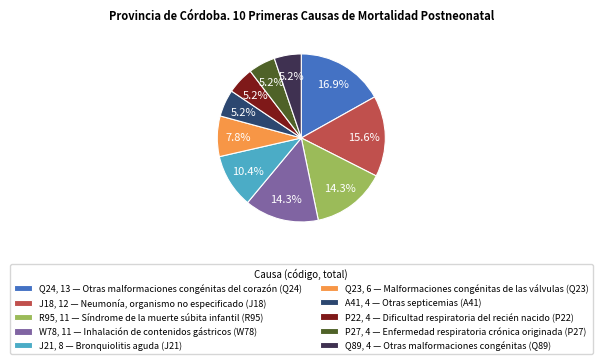

Does P27, 4 — Enfermedad respiratoria crónica originada (P27) represent more than half of the total?

No